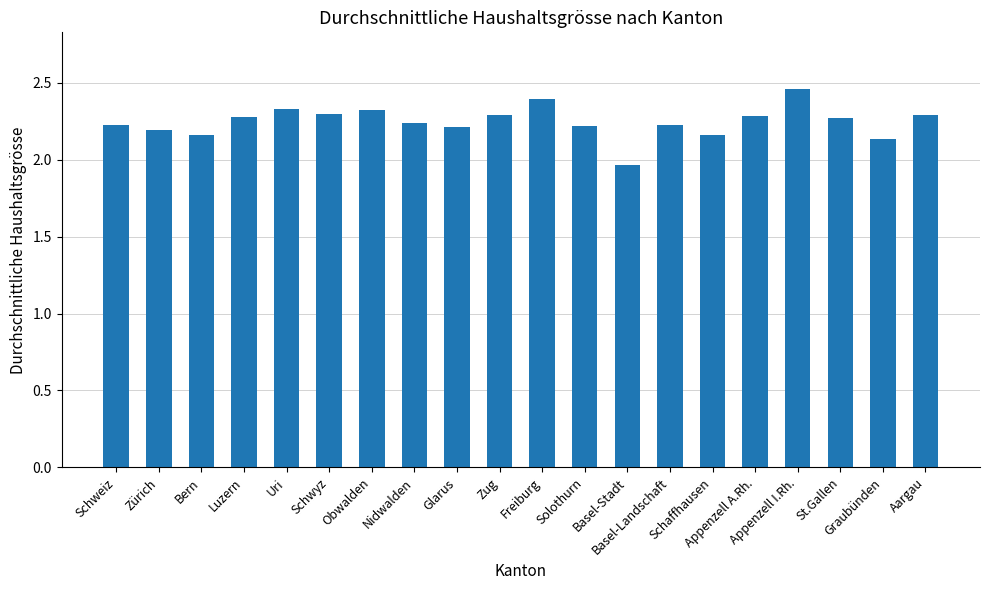

Which has a higher value, Freiburg or Graubünden?

Freiburg